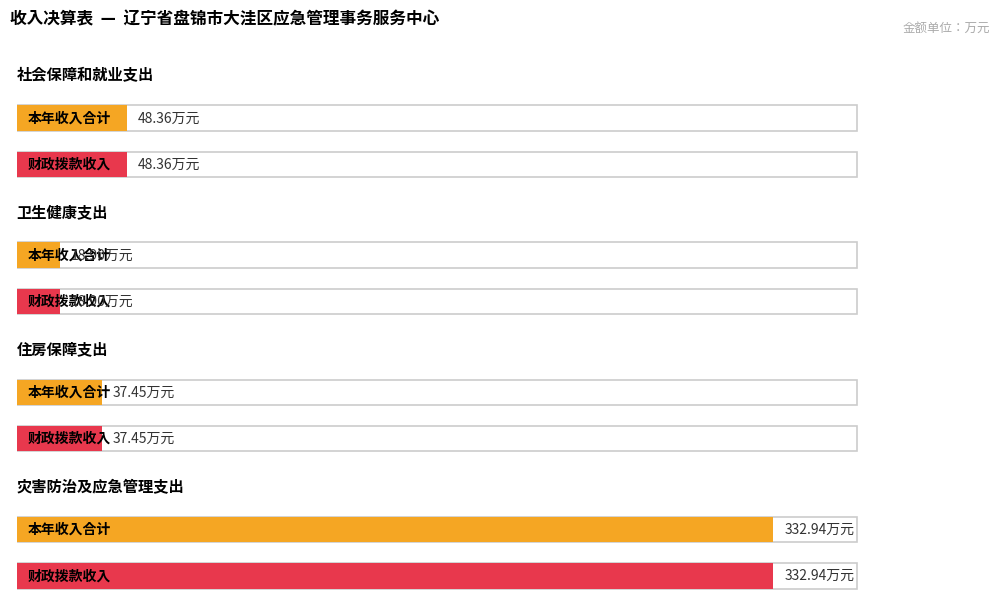

Between 卫生健康支出 and 灾害防治及应急管理支出, which series saw the biggest shift?

本年收入合计